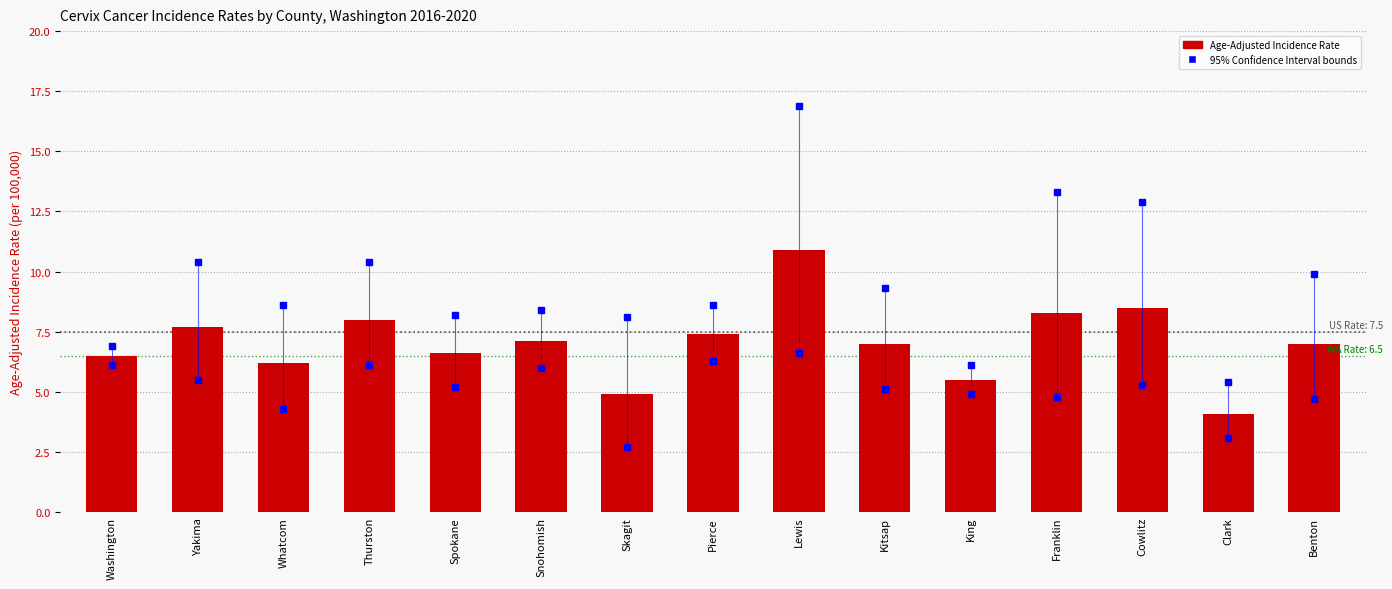

What is the change in value from Clark to Benton?

+2.9